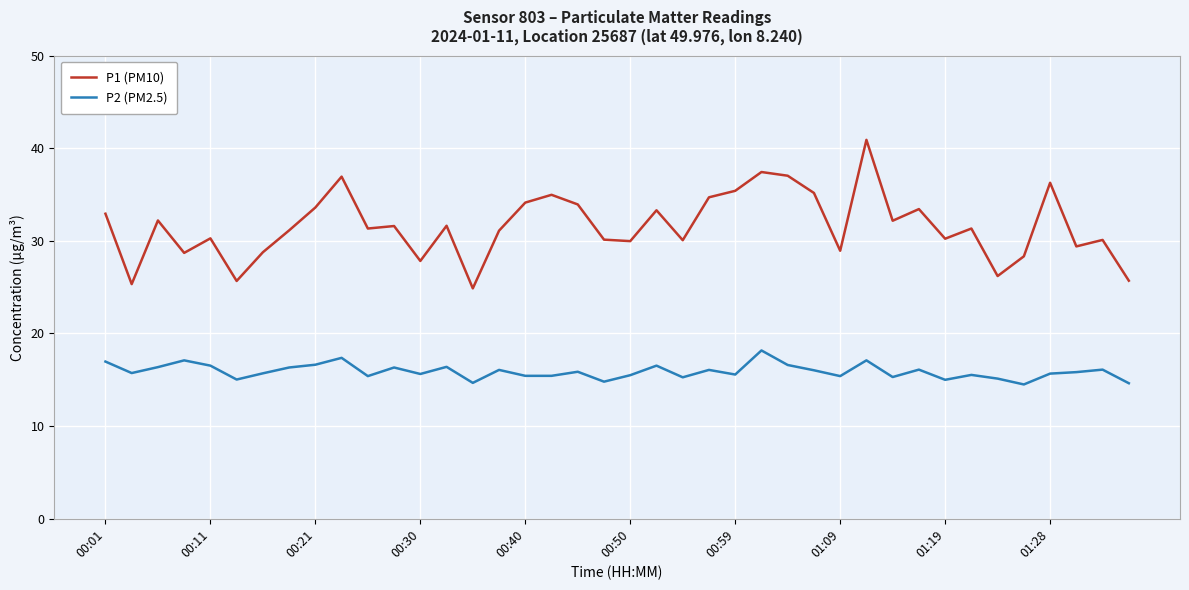

What is the difference between the maximum and minimum values in the P2 (PM2.5) series?

3.7